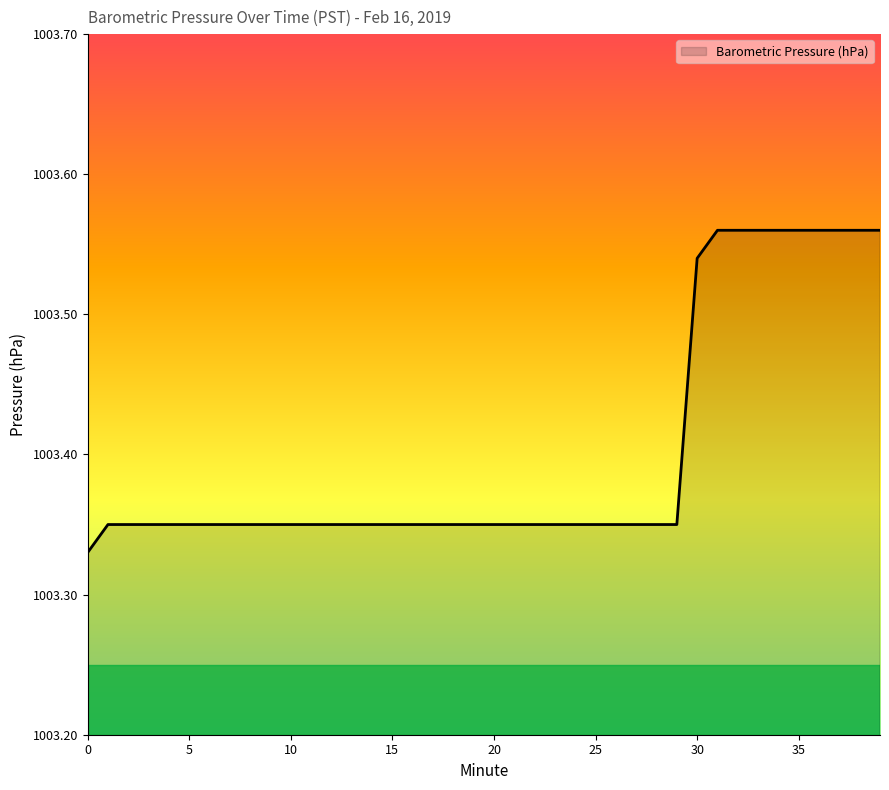

Reading right to left, what are all the values shown in this chart?

1003.6	1003.6	1003.6	1003.6	1003.6	1003.6	1003.6	1003.6	1003.6	1003.5	1003.4	1003.4	1003.4	1003.4	1003.4	1003.4	1003.4	1003.4	1003.4	1003.4	1003.4	1003.4	1003.4	1003.4	1003.4	1003.4	1003.4	1003.4	1003.4	1003.4	1003.4	1003.4	1003.4	1003.4	1003.4	1003.4	1003.4	1003.4	1003.4	1003.3